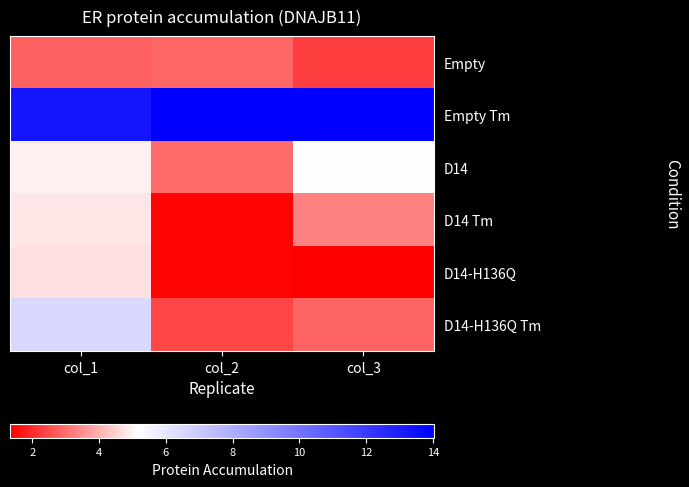

Between col_1 and col_3, which series saw the biggest shift?

D14-H136Q Tm